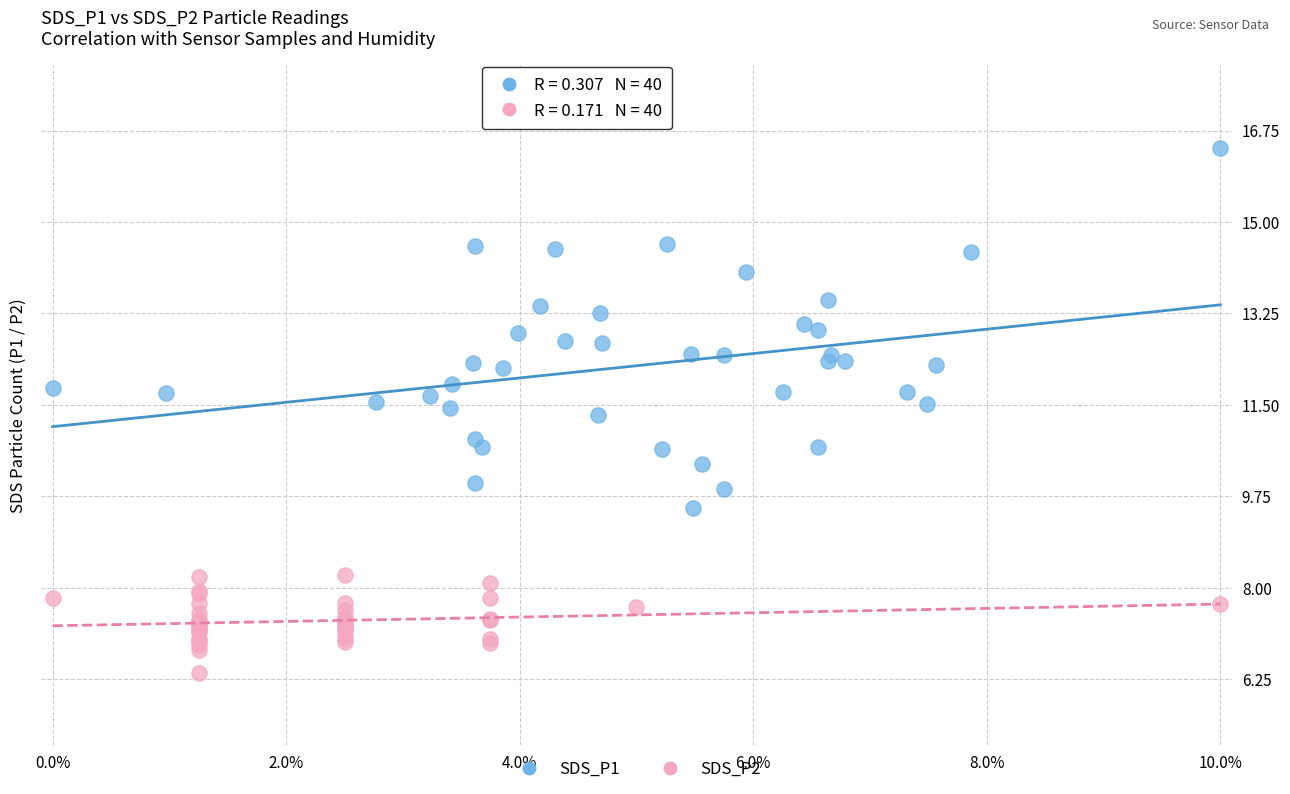

Which series contains the highest Y value?

SDS_P1